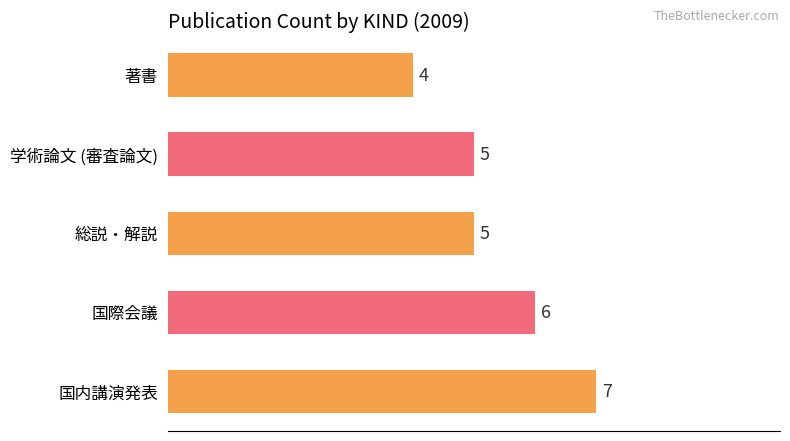

Count the number of categories in the chart.

5